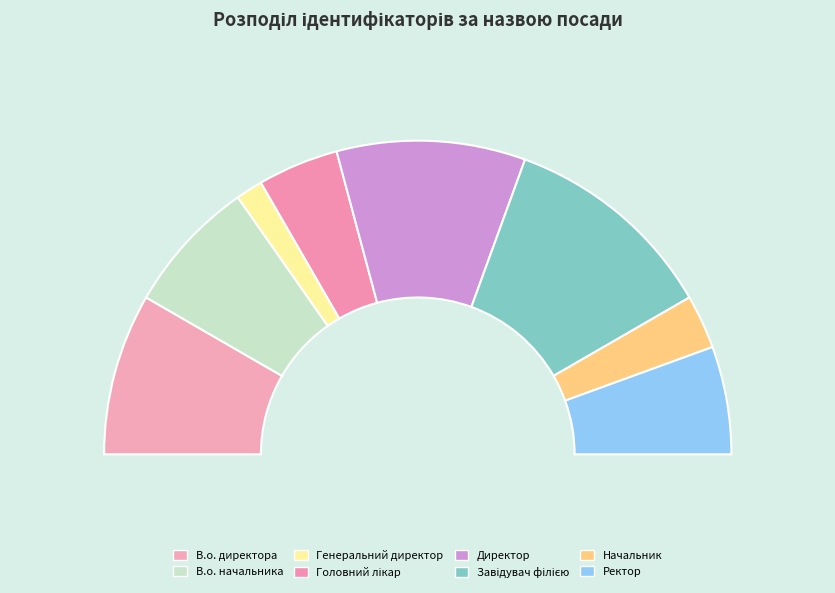

Count the number of slices in the pie.

8